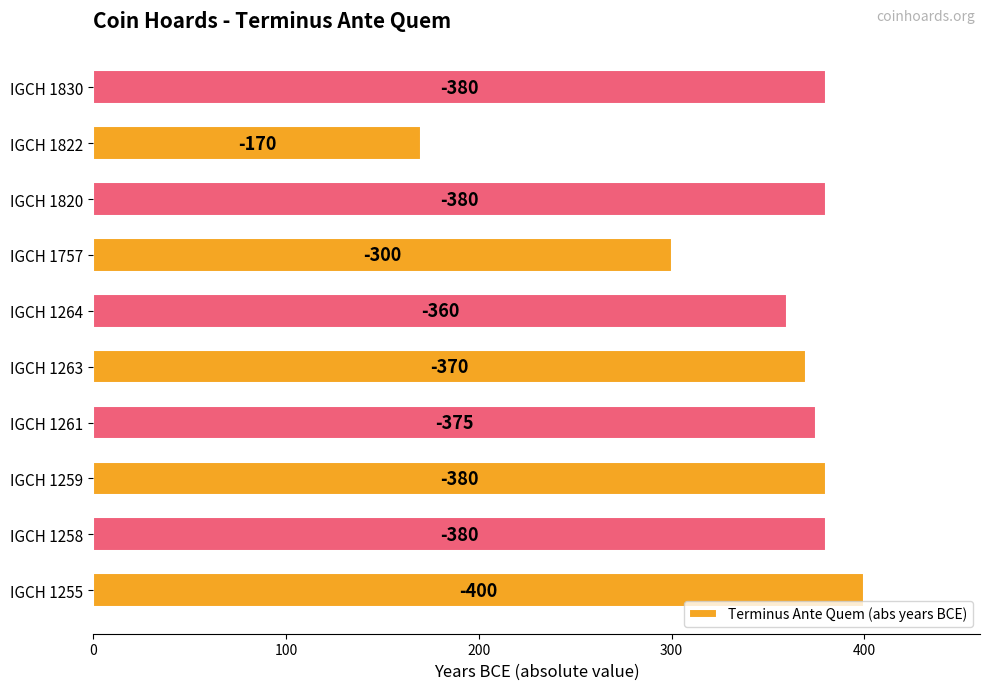

Does the chart contain stacked bars?

No